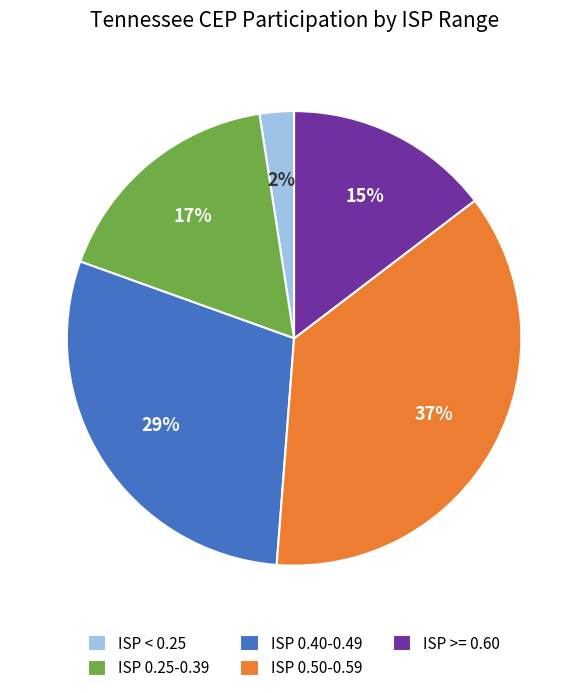

How many slices are in this pie chart?

5